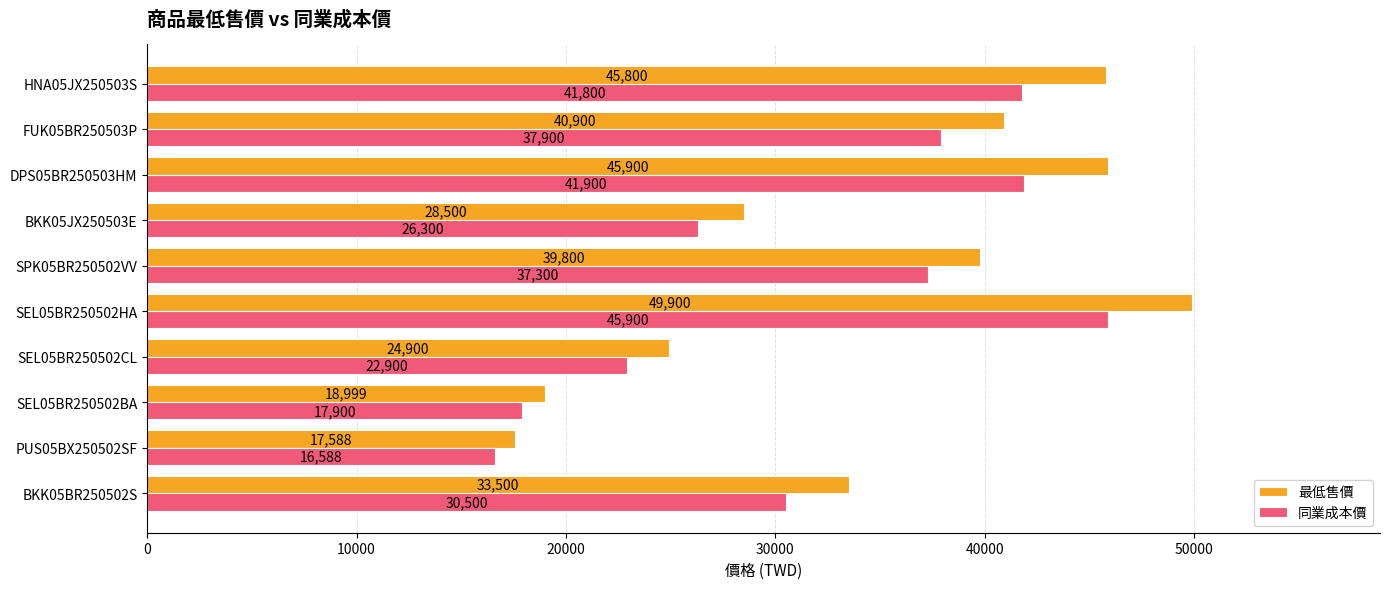

Which series changed the most between PUS05BX250502SF and SEL05BR250502HA?

最低售價